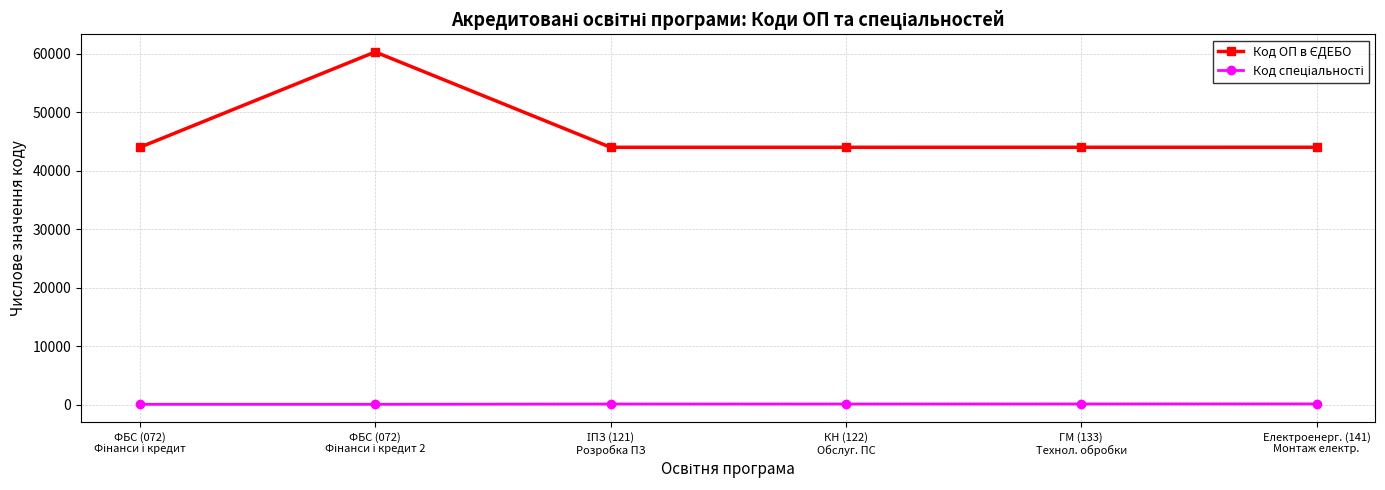

What is the maximum value for Код ОП в ЄДЕБО?

60282